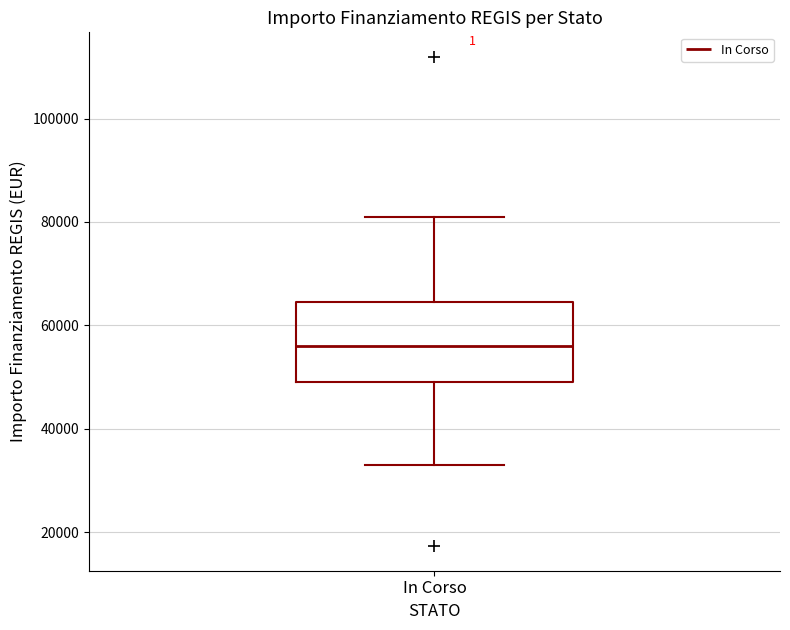

Read this box plot against the y-axis: the position of the median line, the range covered by the box, and the ends of both whiskers. The values are not printed on the chart, so give them approximately, as read against the axis.

median 56000, box 50000 to 64000, whiskers 32000 to 80000